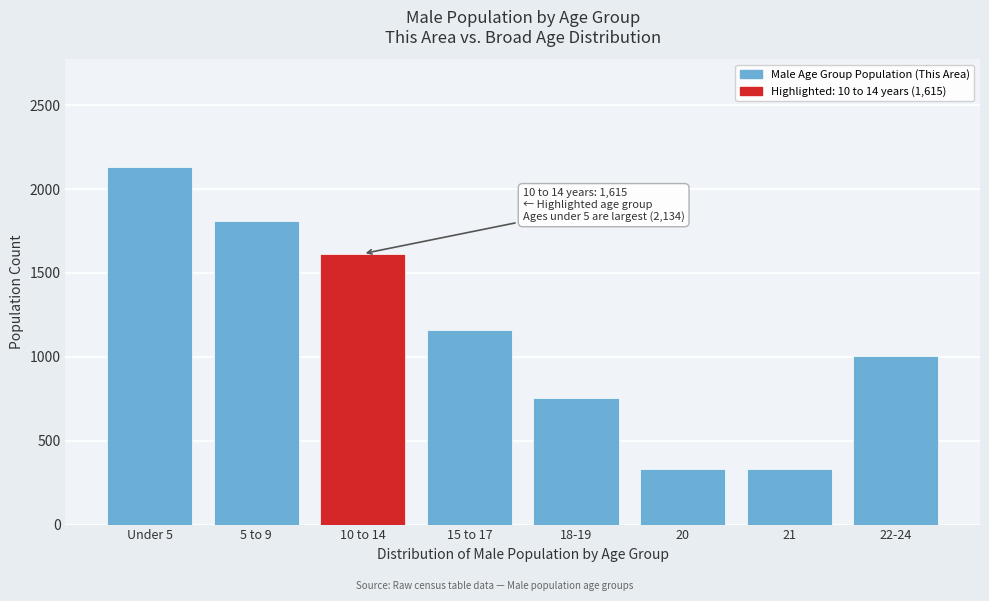

Is it true that the value at 10 to 14 is 2600?

False